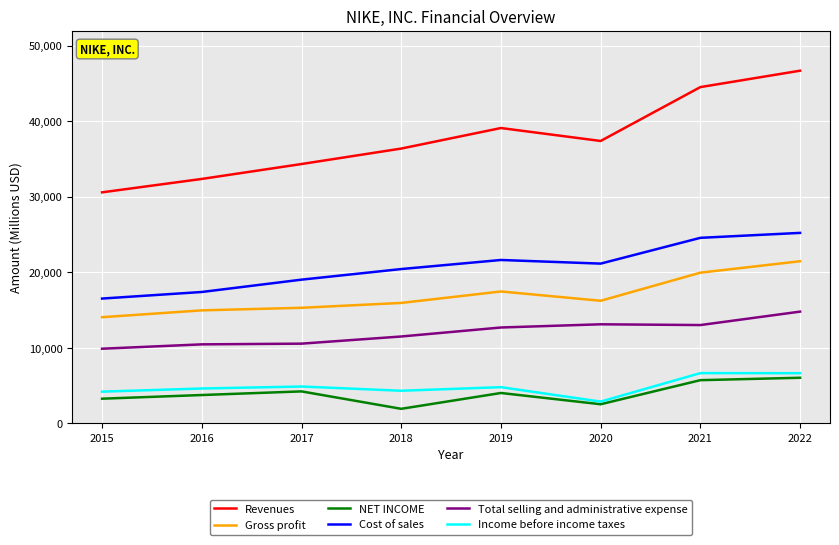

Which series has the largest range (max minus min)?

Revenues